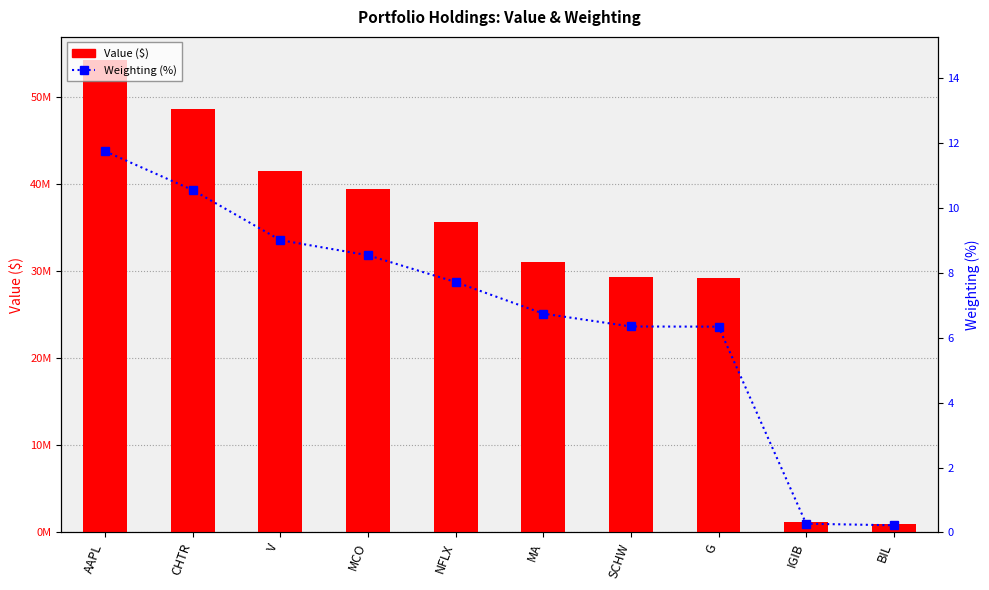

The value of Value ($) at AAPL is 54225000.0. True or false?

True